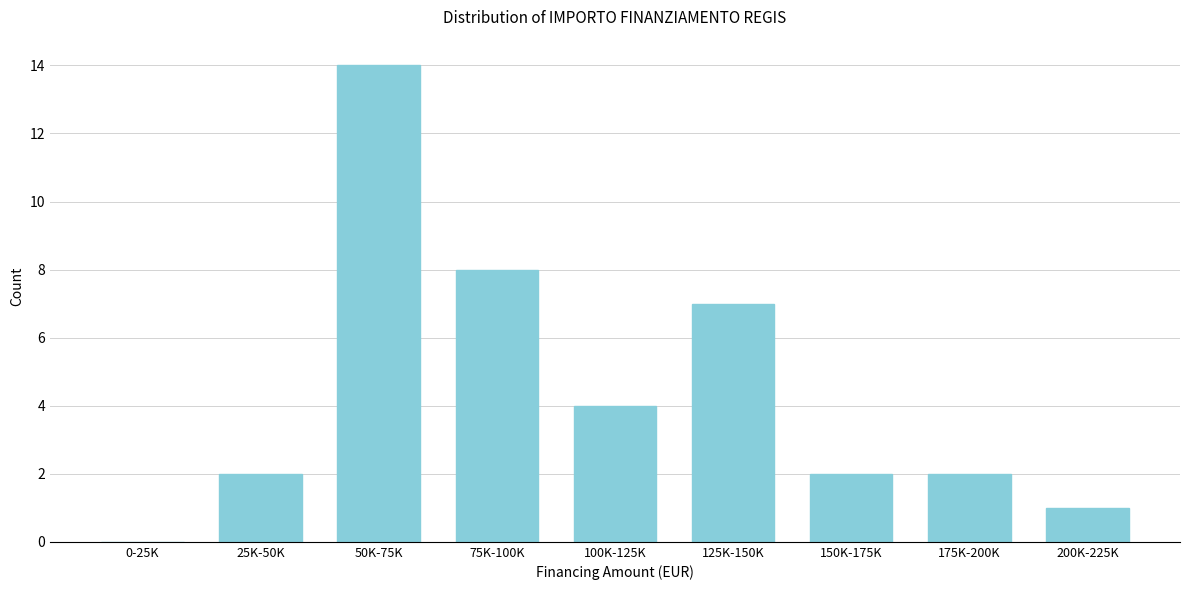

Reading left to right, list all the values displayed in this chart.

0-25K=0	25K-50K=2	50K-75K=14	75K-100K=8	100K-125K=4	125K-150K=7	150K-175K=2	175K-200K=2	200K-225K=1